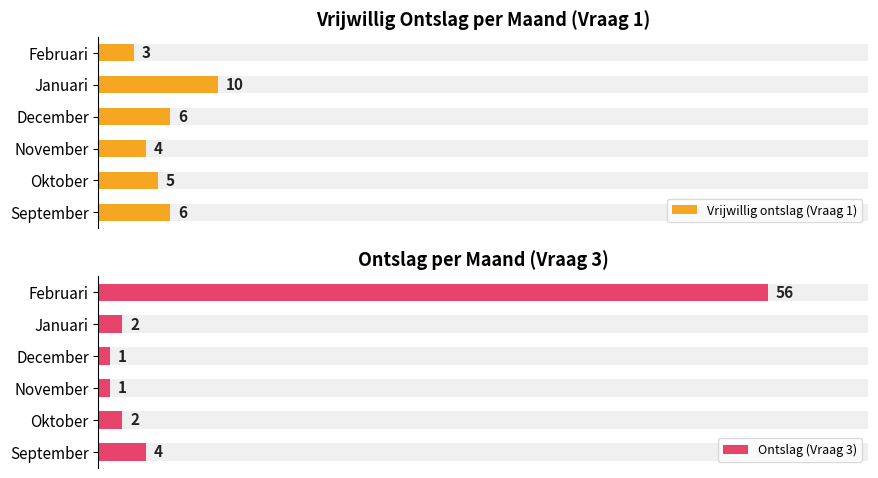

Is it true that Vrijwillig ontslag (Vraag 1) equals 2 at Februari?

False